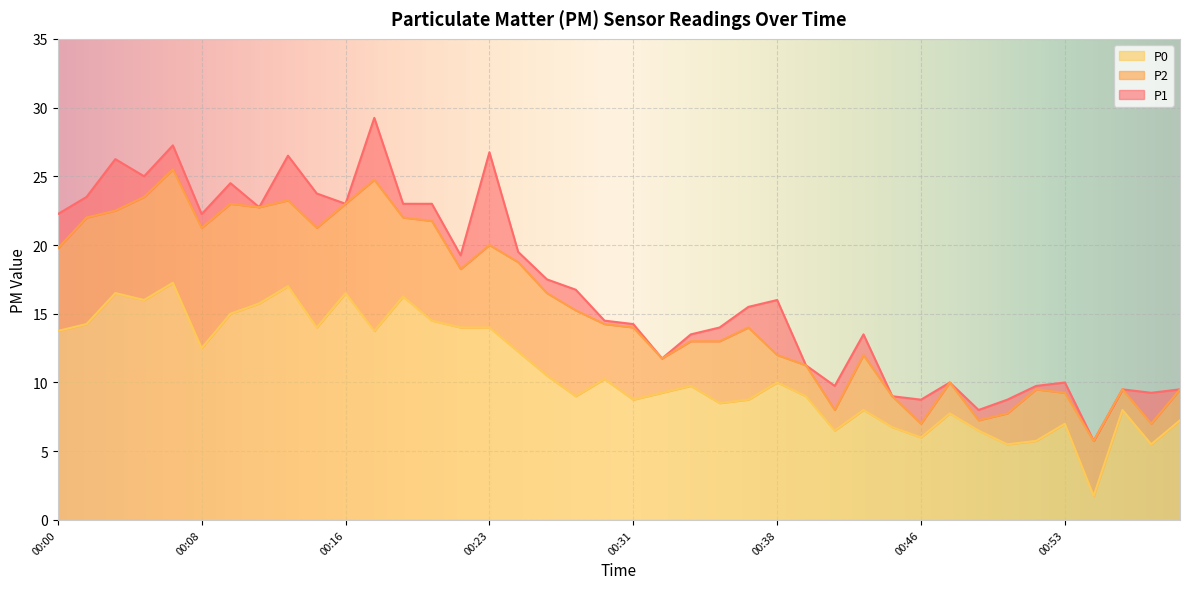

At which category is the sum across all series the highest?

00:06